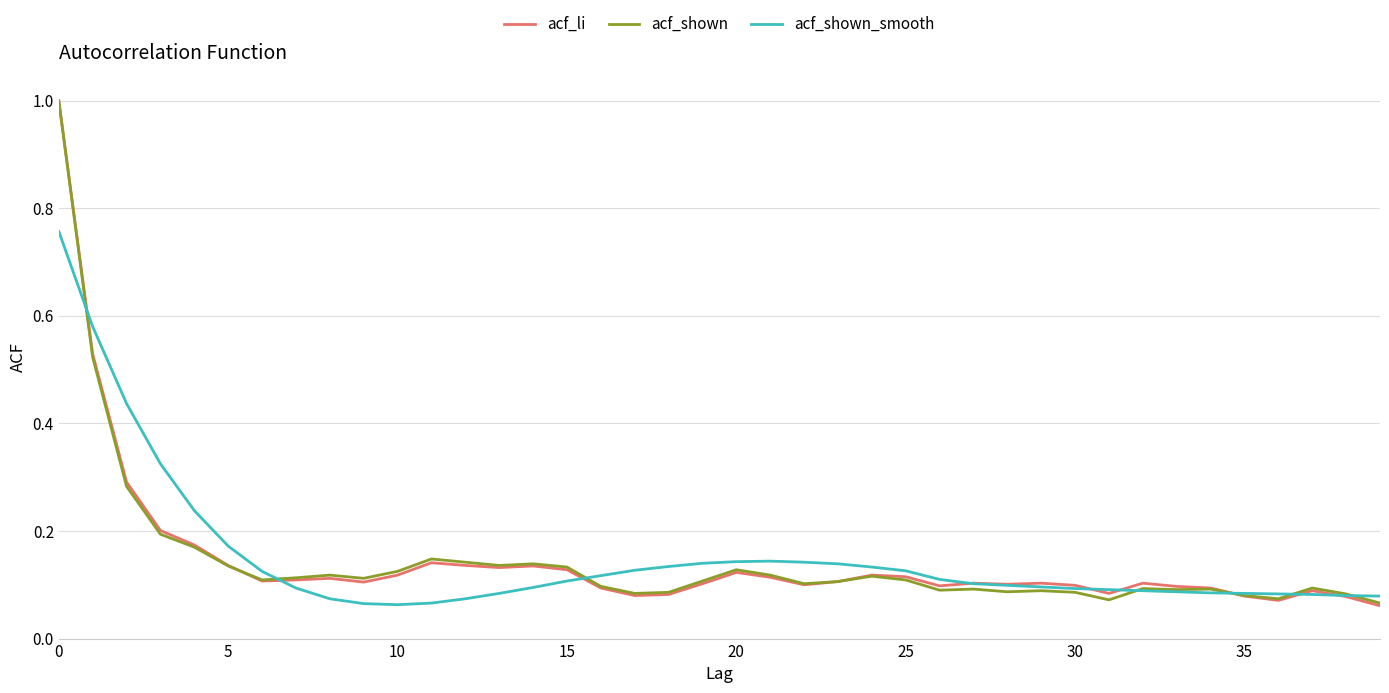

What is the maximum value shown in the chart?

1.0